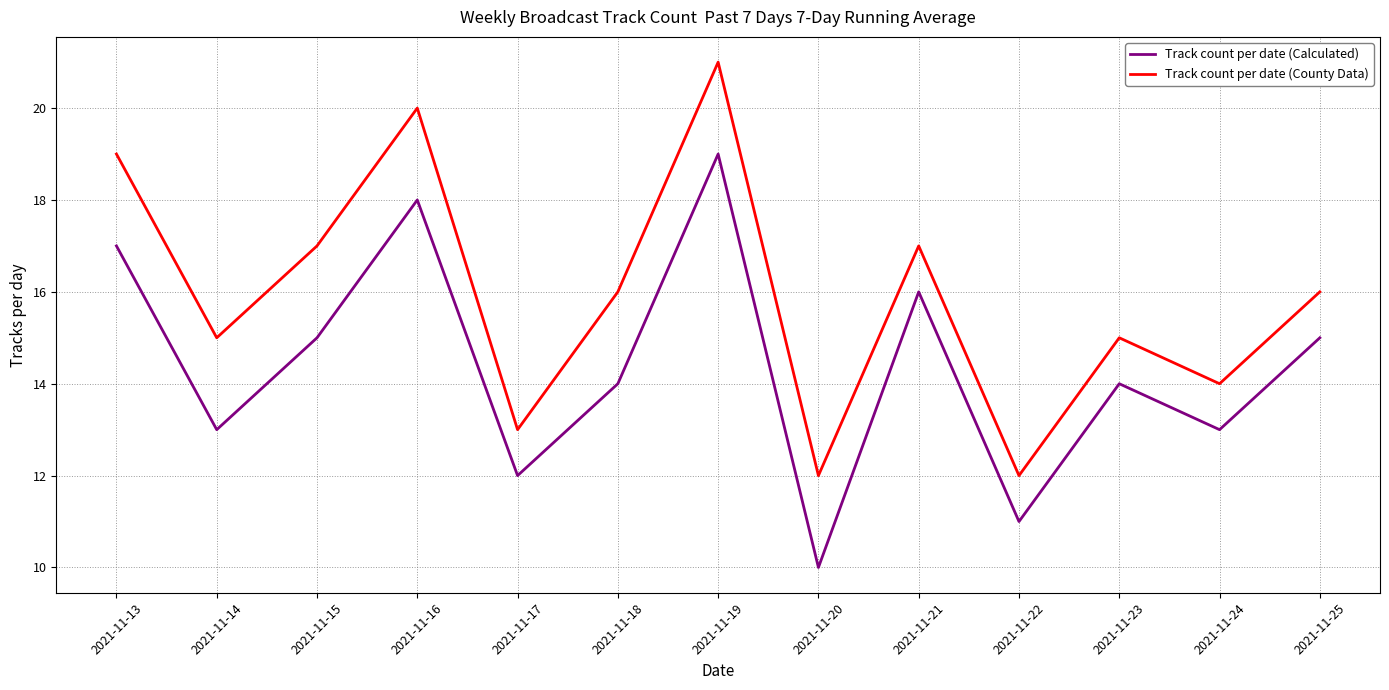

What is the lowest value of the Track count per date (County Data) series?

12